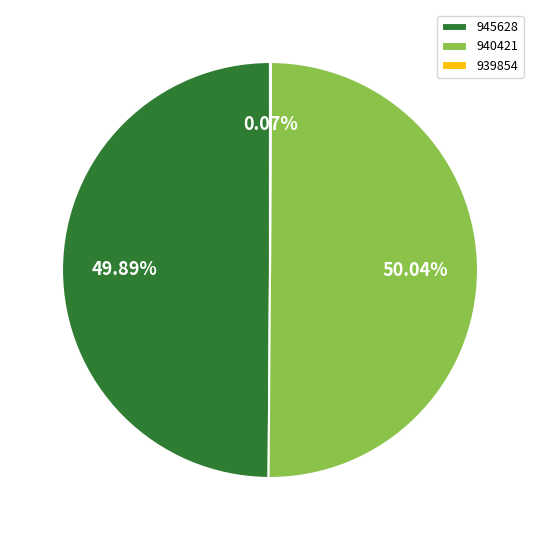

Approximately how many times larger is the value at 940421 compared to 945628?

1.0